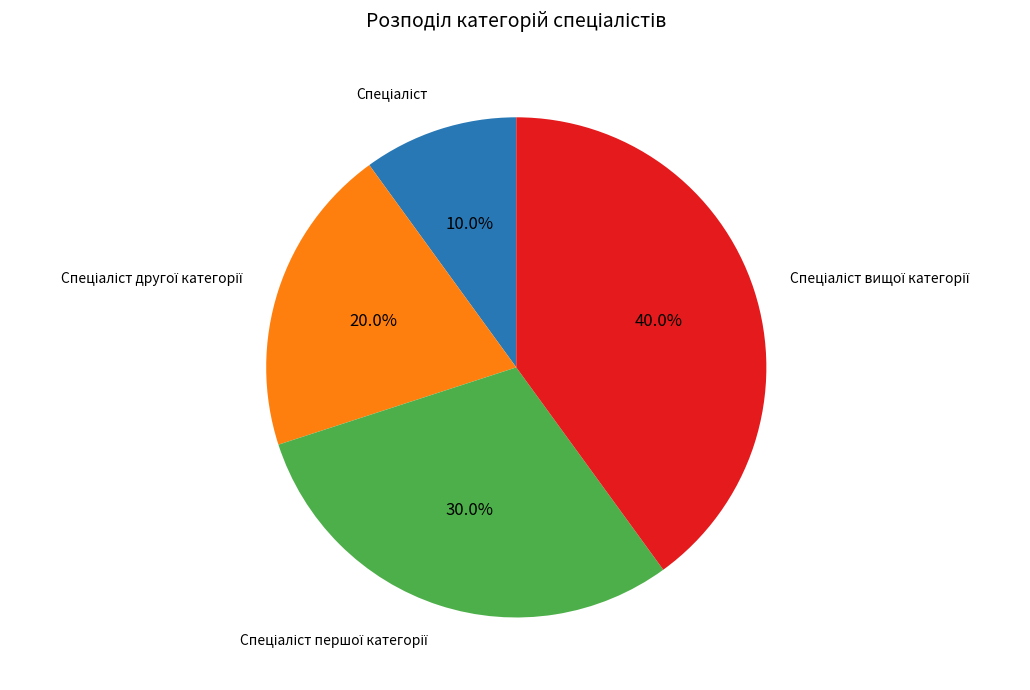

Does any single category account for the majority?

No